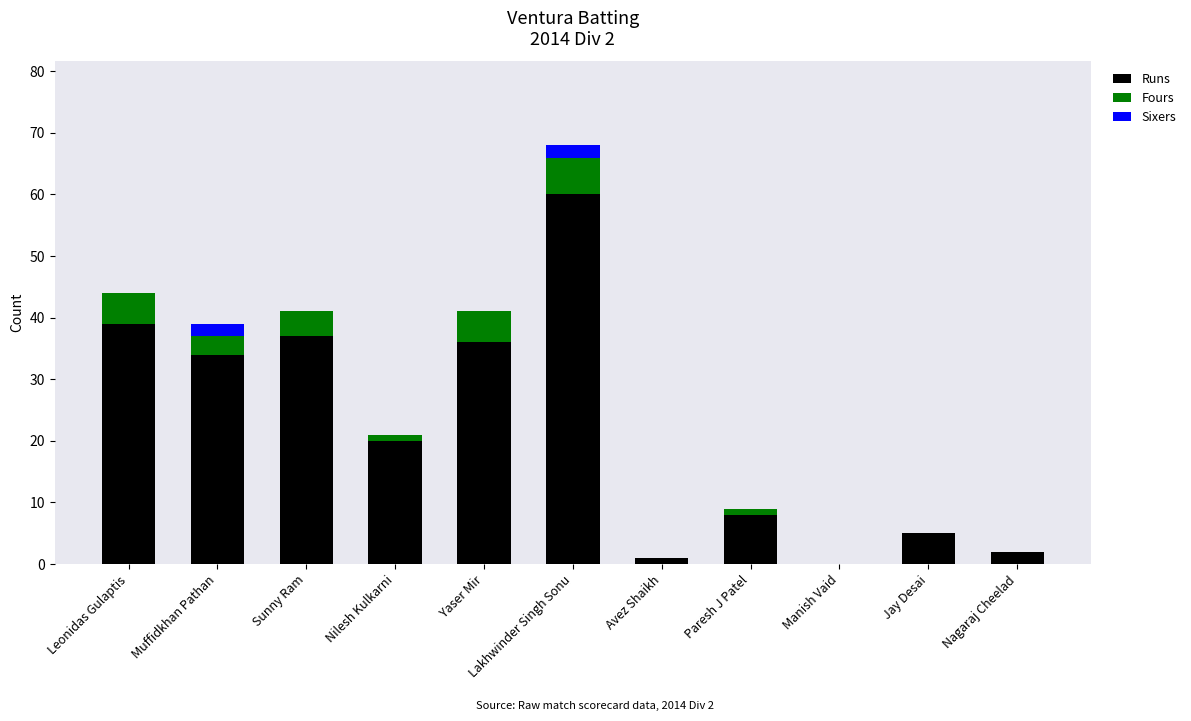

The value of Runs at Lakhwinder Singh Sonu is 20. True or false?

False